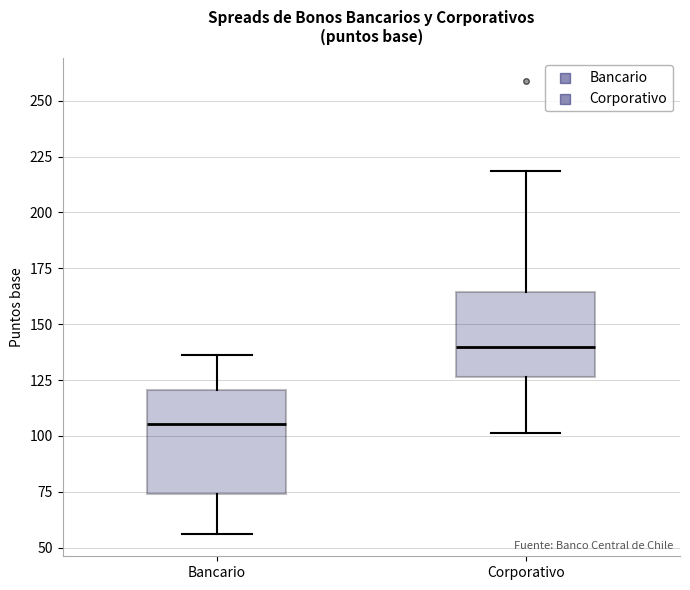

Reading left to right, read every box against the y-axis: the position of its median line, the range the box covers, and the ends of its whiskers. The values are not printed on the chart, so give them approximately, as read against the axis.

Bancario: median 105, box 75 to 120, whiskers 55 to 135
Corporativo: median 140, box 125 to 165, whiskers 100 to 220